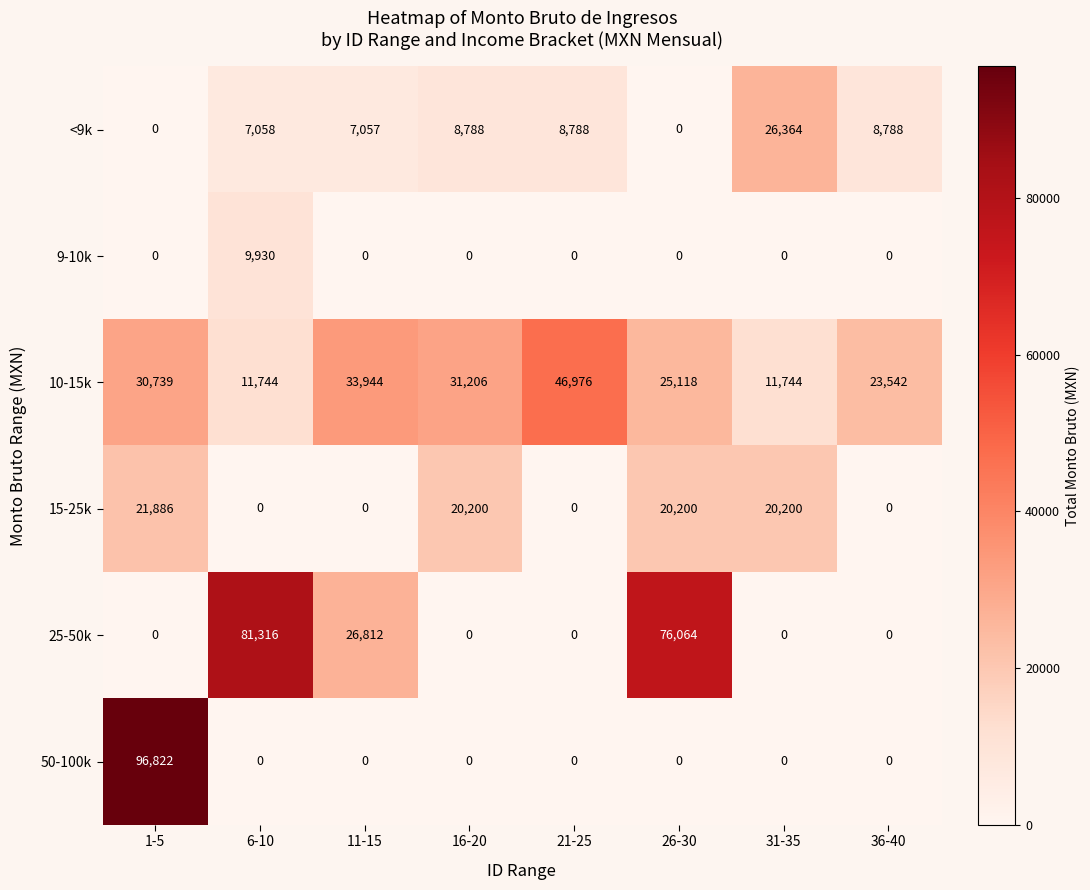

Which series has the largest total across all categories?

10-15k